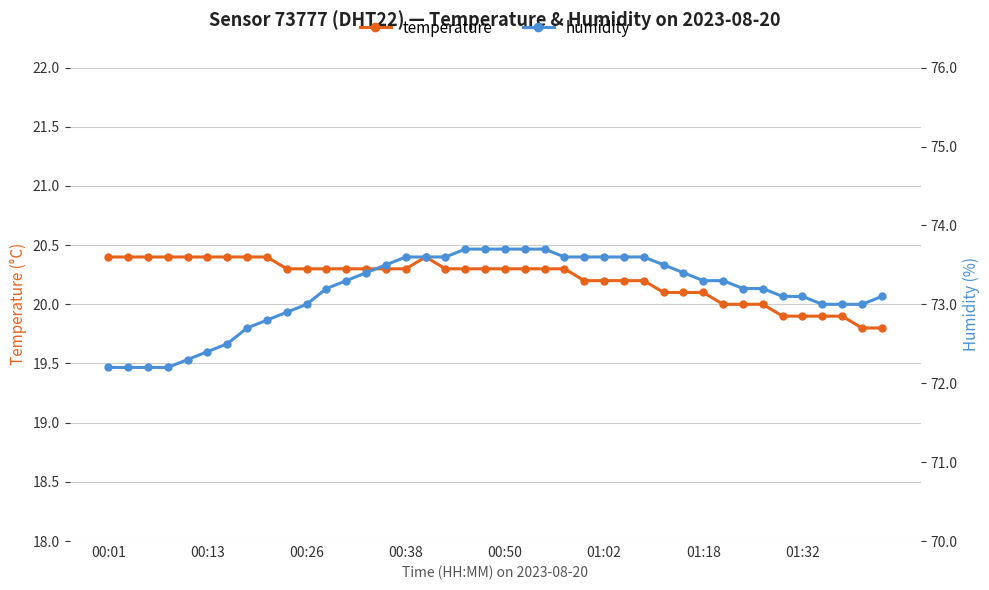

The humidity series shows 73.0 at 36. True or false?

True